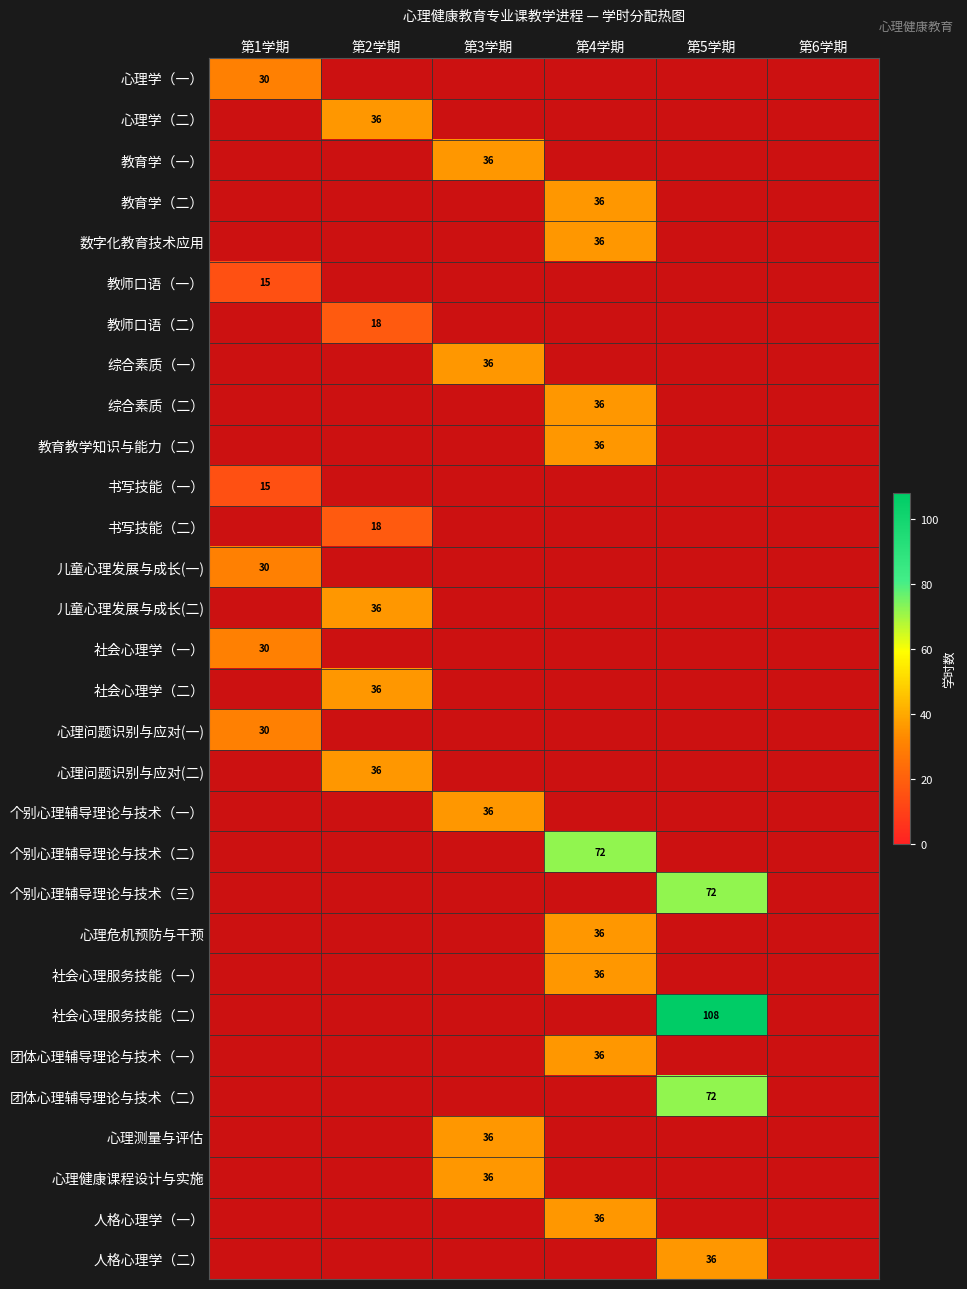

Is it true that 心理问题识别与应对(二) equals 24 at 第2学期?

False